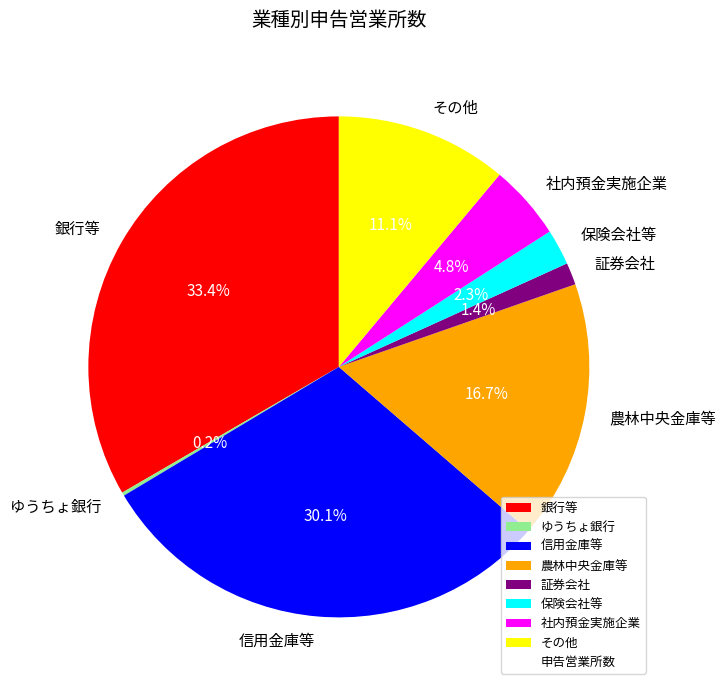

Is there any slice that represents more than half of the pie?

No